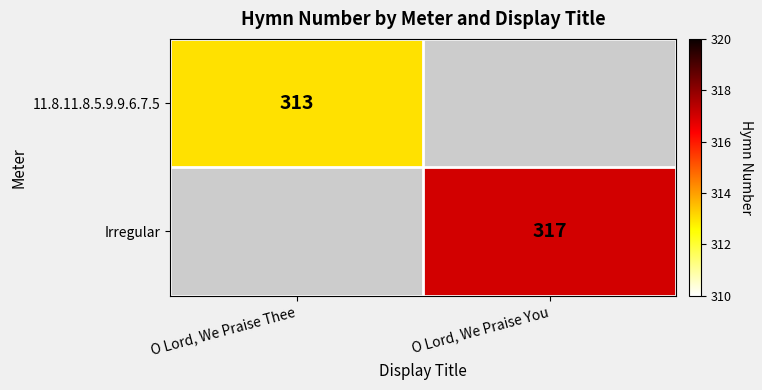

What is the smallest value displayed?

313.0